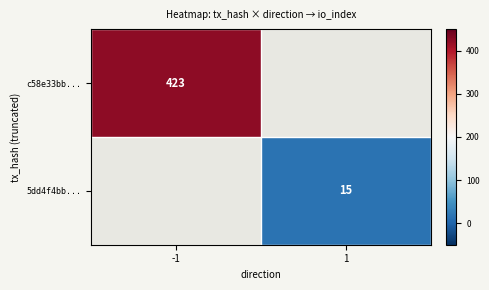

The value of 5dd4f4bb... at 1 is 15. True or false?

True